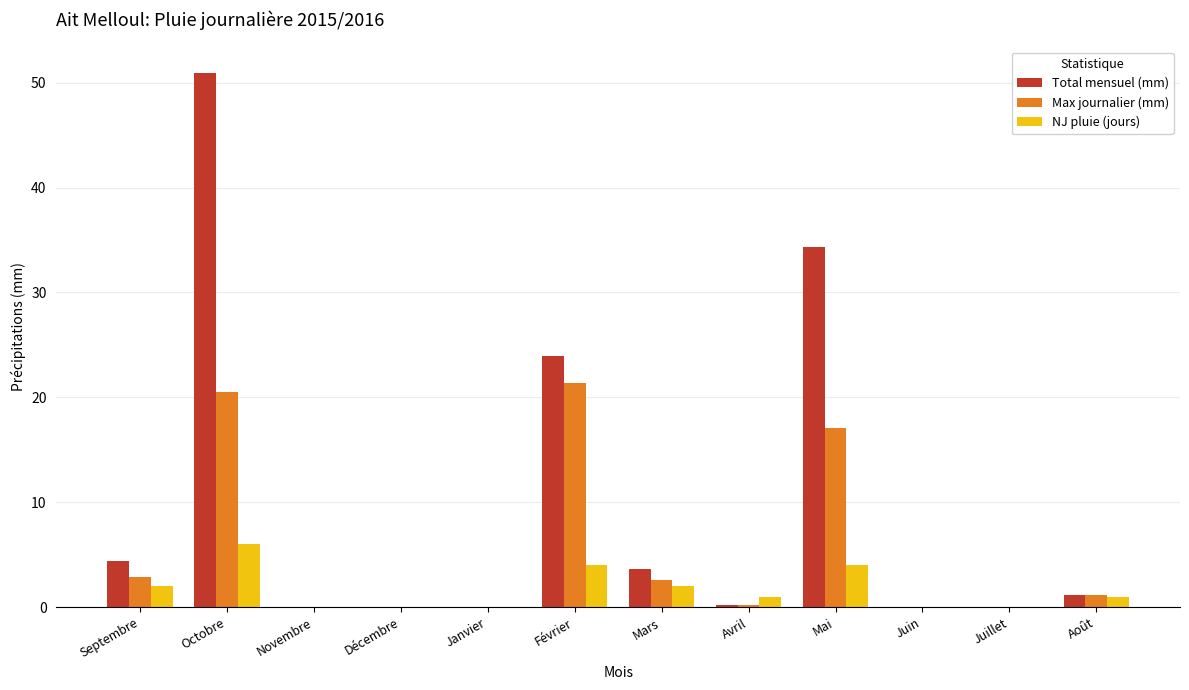

How many groups of bars are there?

12